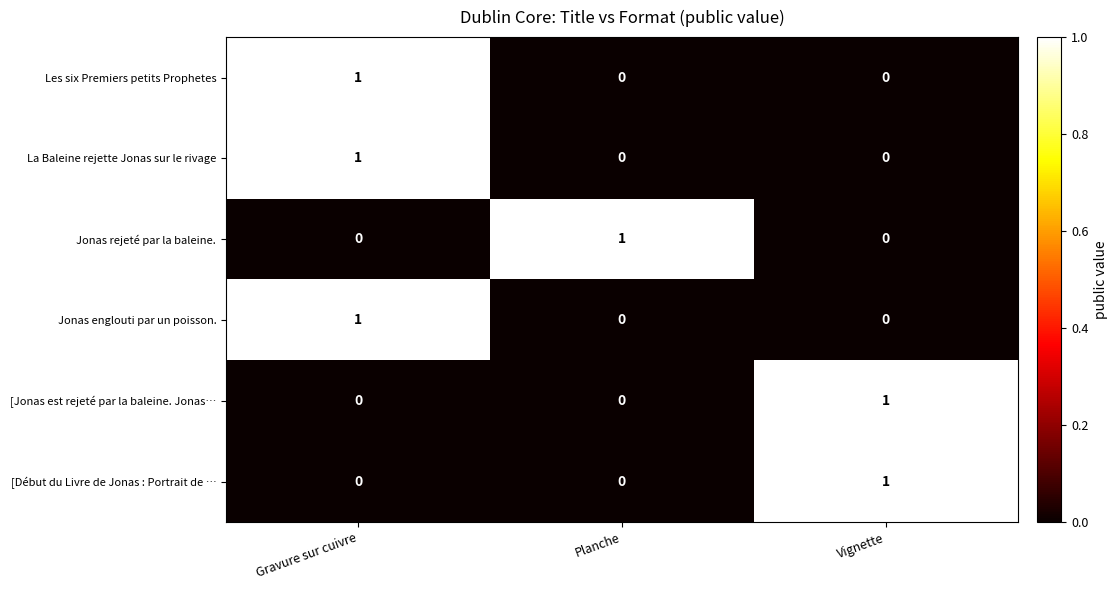

At which category is the sum across all series the highest?

Gravure sur cuivre